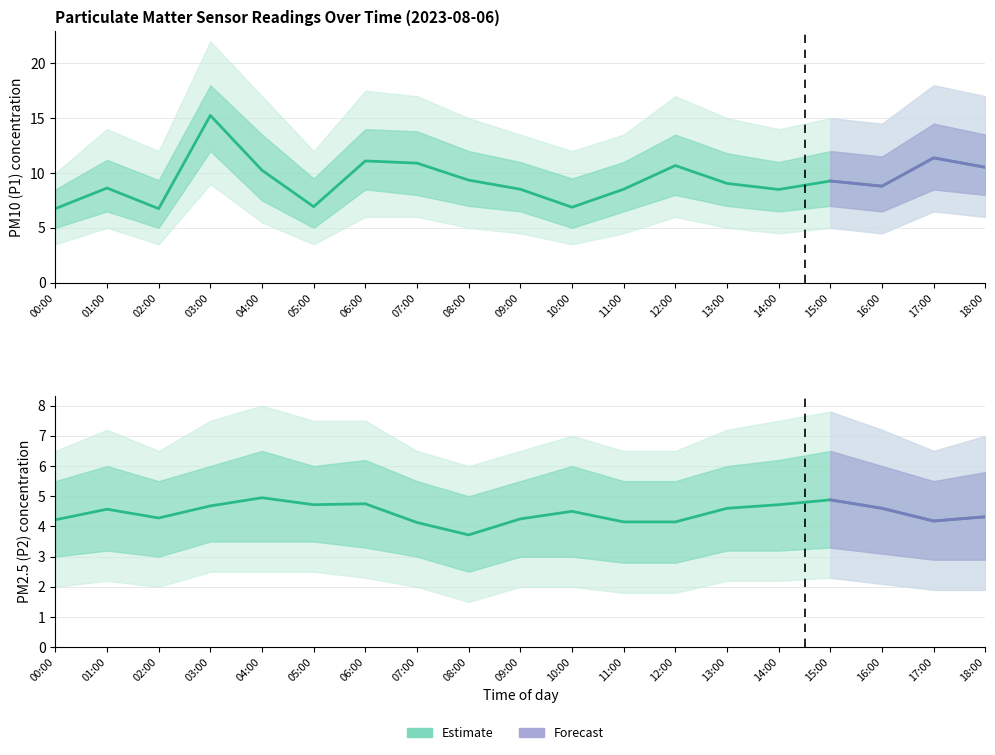

At which label is P2 closest to 4?

07:00